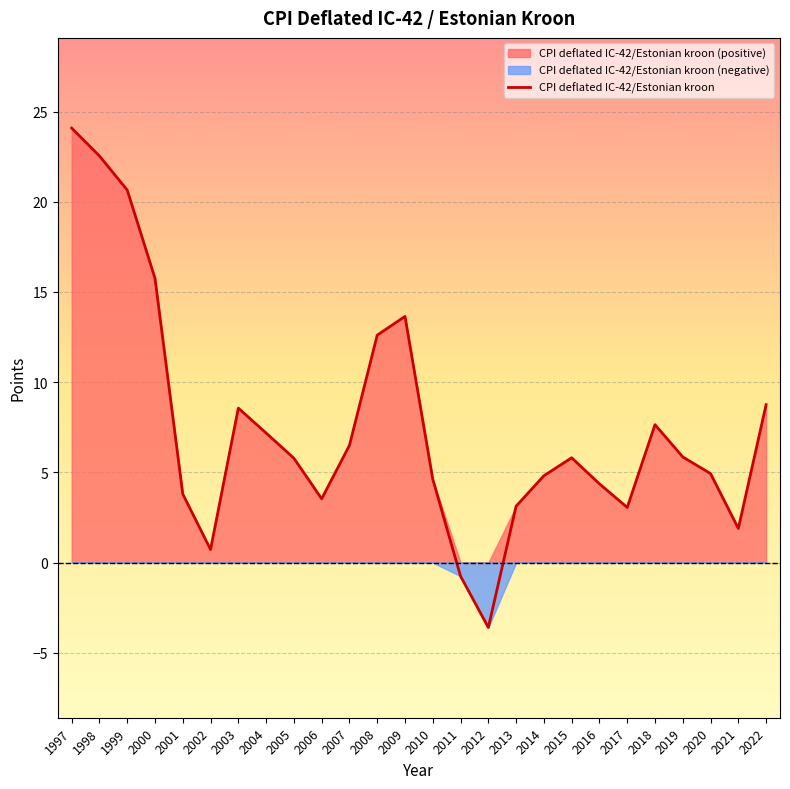

Reading right to left, transcribe all the data shown in this chart.

2022=8.8	2021=1.9	2020=4.9	2019=5.9	2018=7.6	2017=3.1	2016=4.4	2015=5.8	2014=4.8	2013=3.1	2012=-3.6	2011=-0.8	2010=4.6	2009=13.6	2008=12.6	2007=6.5	2006=3.5	2005=5.8	2004=7.2	2003=8.6	2002=0.7	2001=3.8	2000=15.8	1999=20.6	1998=22.5	1997=24.1